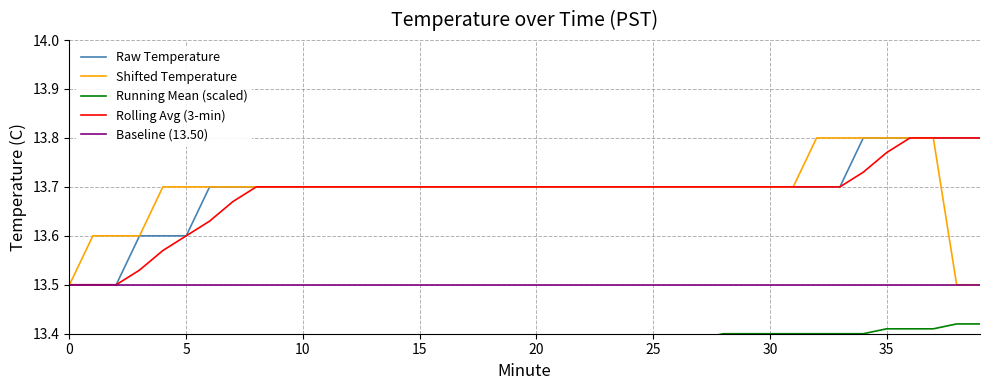

Rank the series by their maximum value, from highest to lowest.

Raw Temperature, Shifted Temperature, Rolling Avg (3-min), Baseline (13.50), Running Mean (scaled)